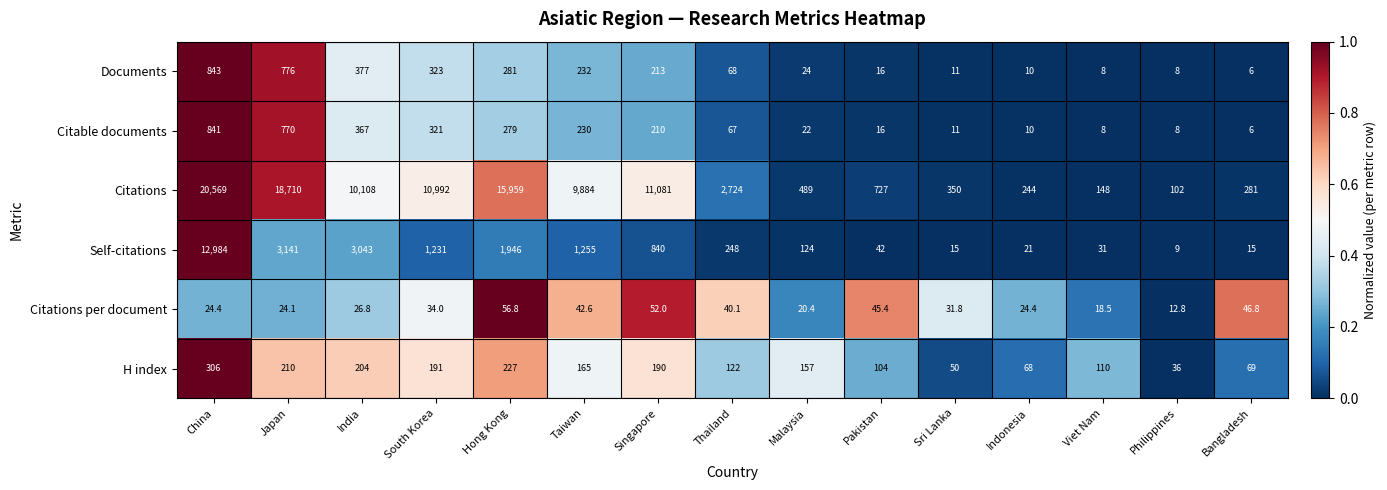

What is the spread (max minus min) of values at Thailand?

2683.9